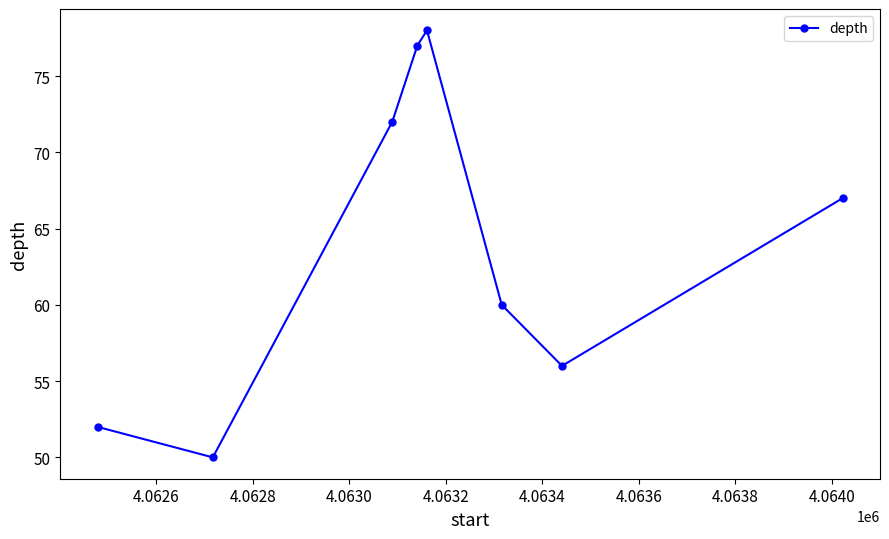

Reading right to left, list all the values displayed in this chart.

67	56	60	78	77	72	50	52